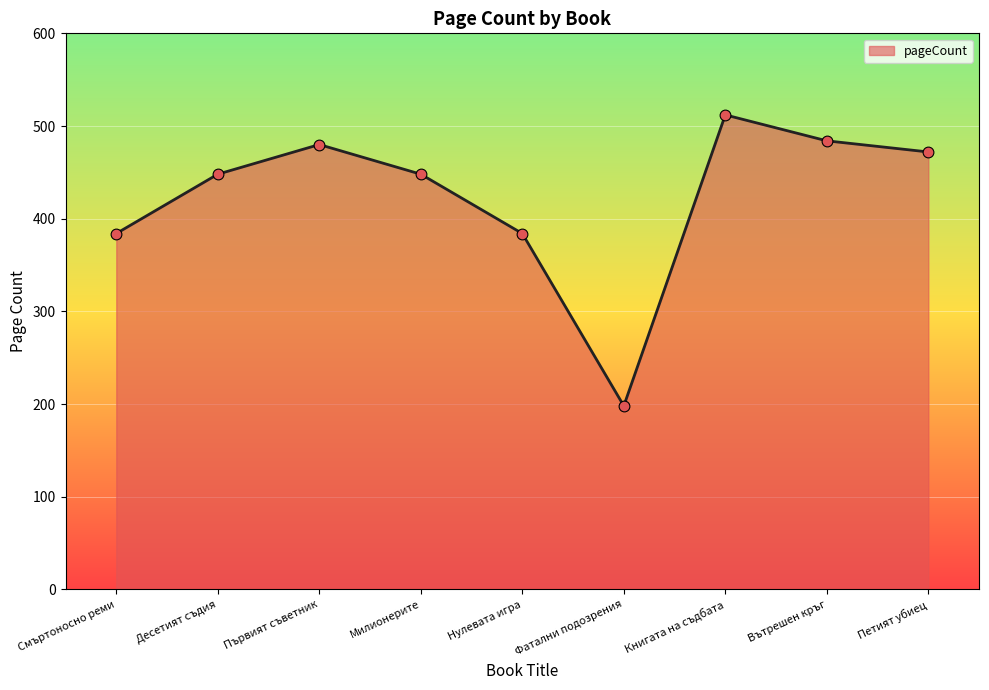

What is the change in value from Първият съветник to Нулевата игра?

-96